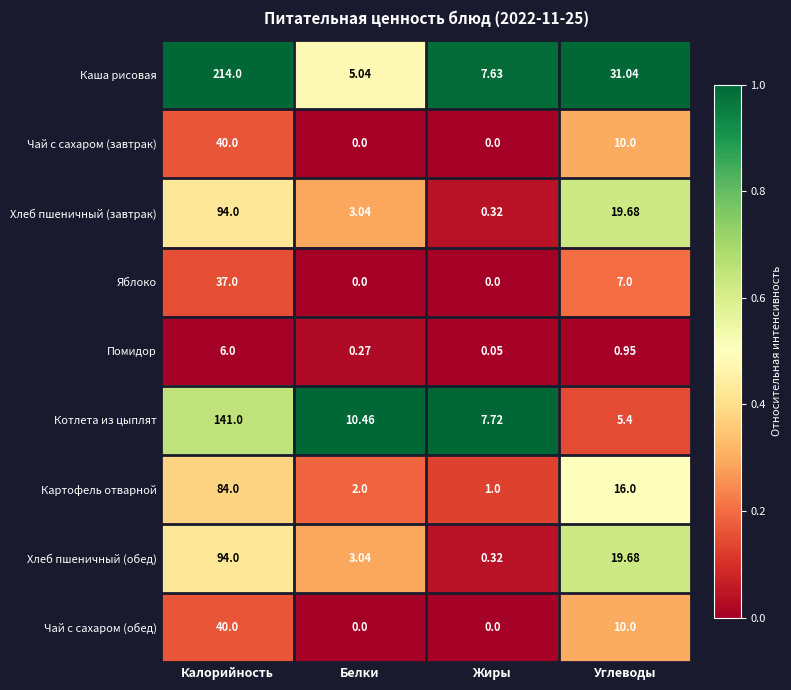

At which label does Хлеб пшеничный (обед) reach its minimum?

Жиры